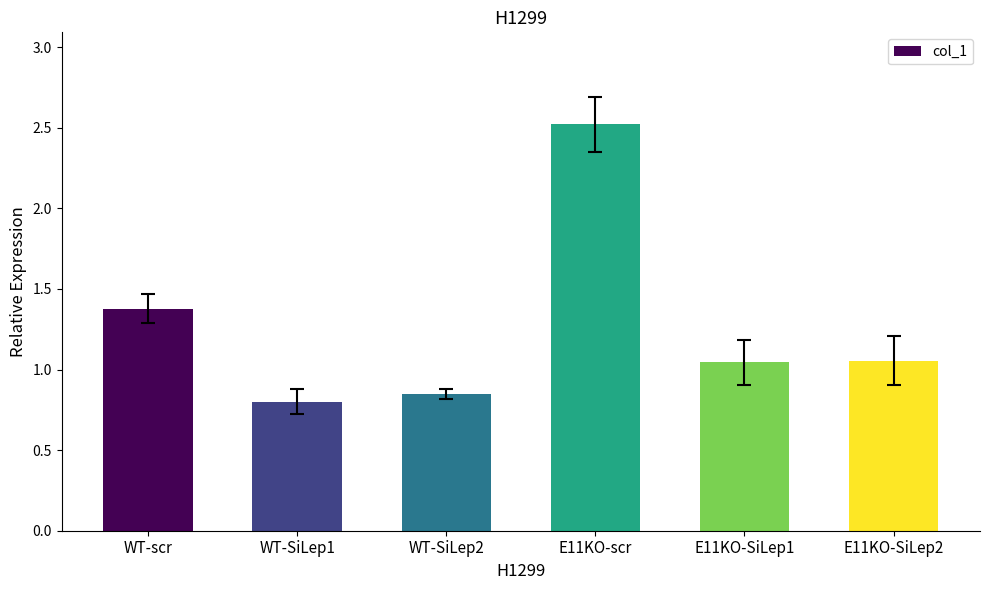

Are the bars horizontal?

No